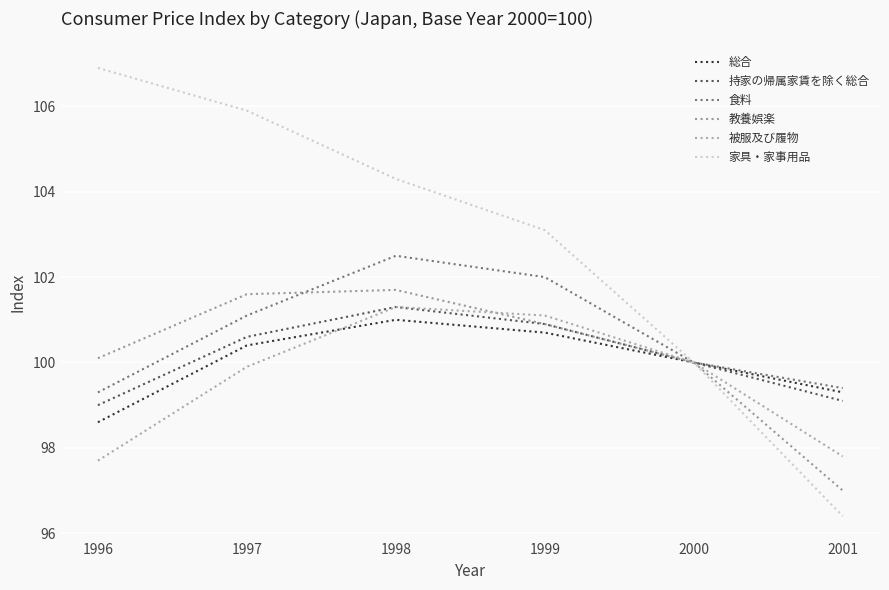

Which series changed the most between 1998 and 2000?

家具・家事用品